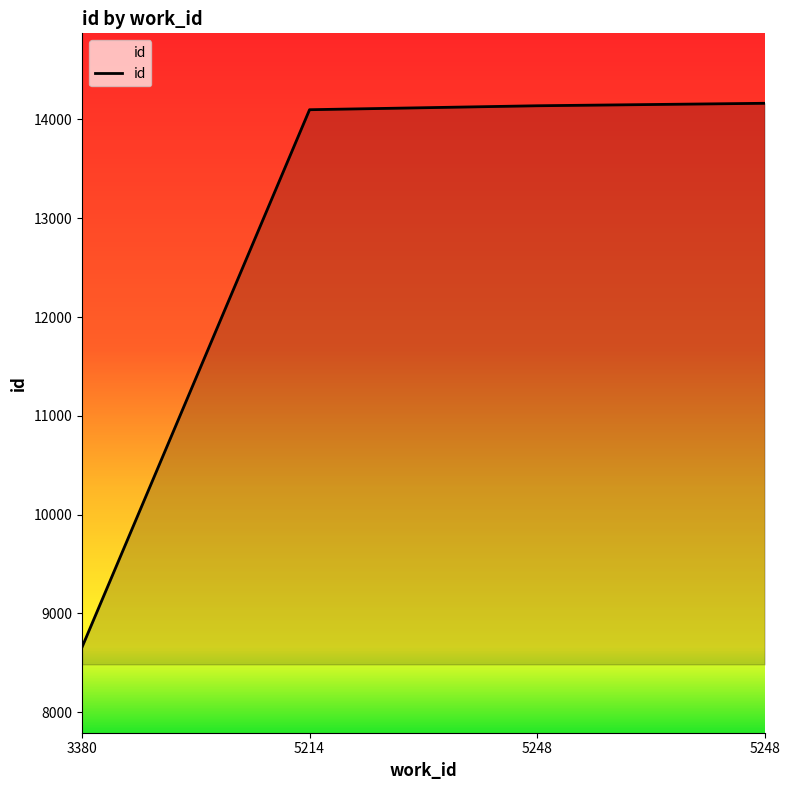

What is the average value?

12765